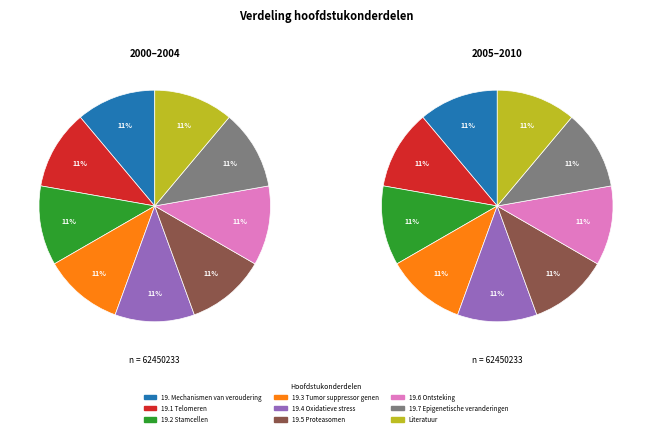

Between 19. Mechanismen van veroudering and 19.3 Tumor suppressor genen, which is larger?

19.3 Tumor suppressor genen